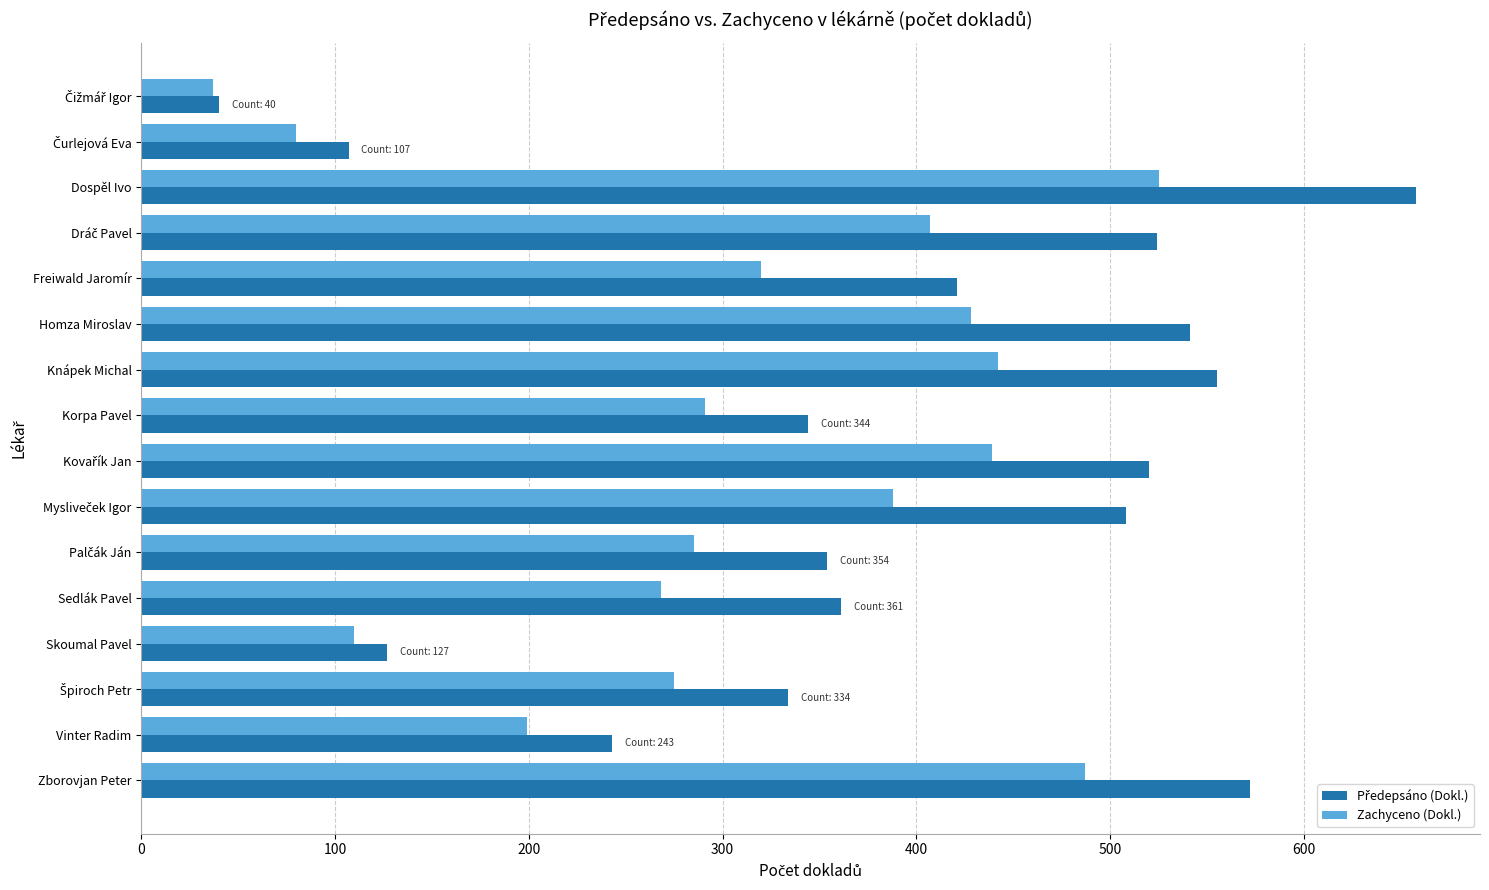

How many values in the Zachyceno (Dokl.) series are below 320?

8